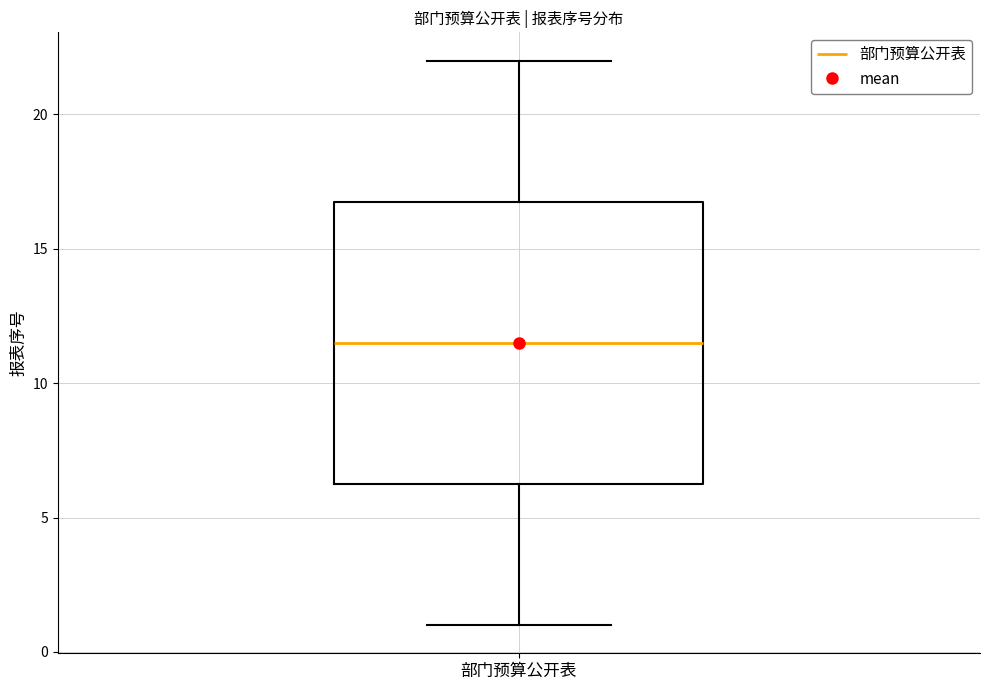

Where is the lower edge of the box for 部门预算公开表 on the y-axis? The values are not printed on the chart, so give them approximately, as read against the axis.

6.5